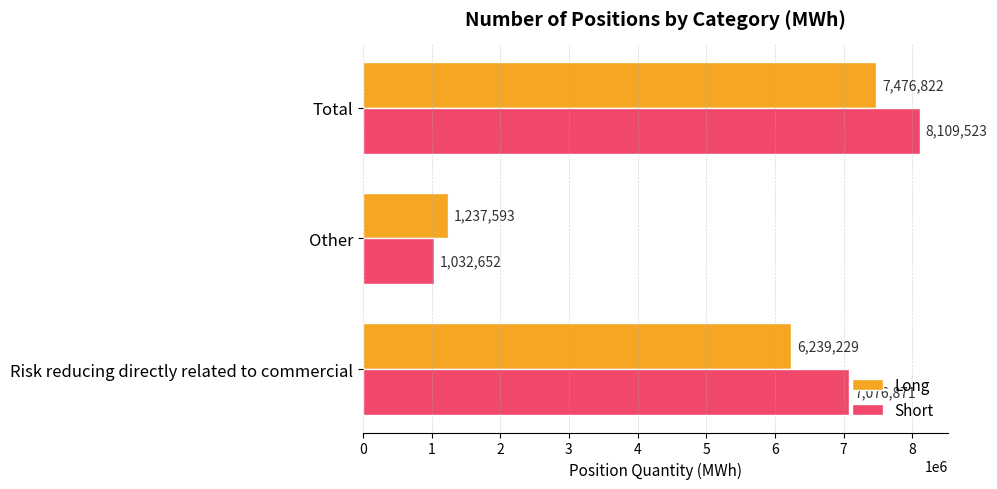

What is the greatest value displayed?

8109523